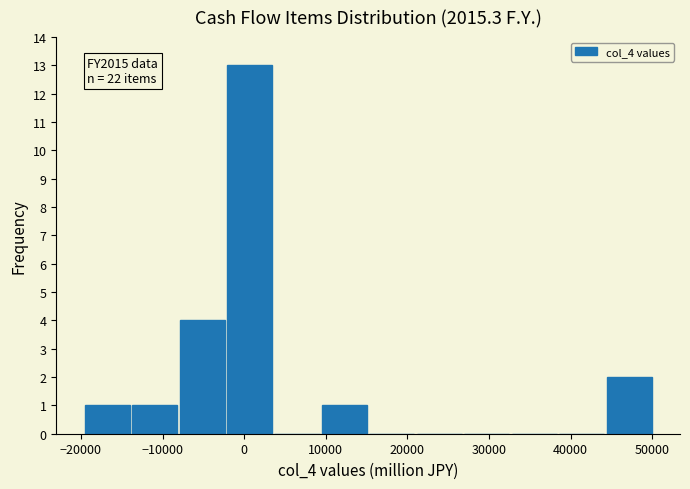

Which range on the x-axis has the tallest bar?

-2000 to 4000